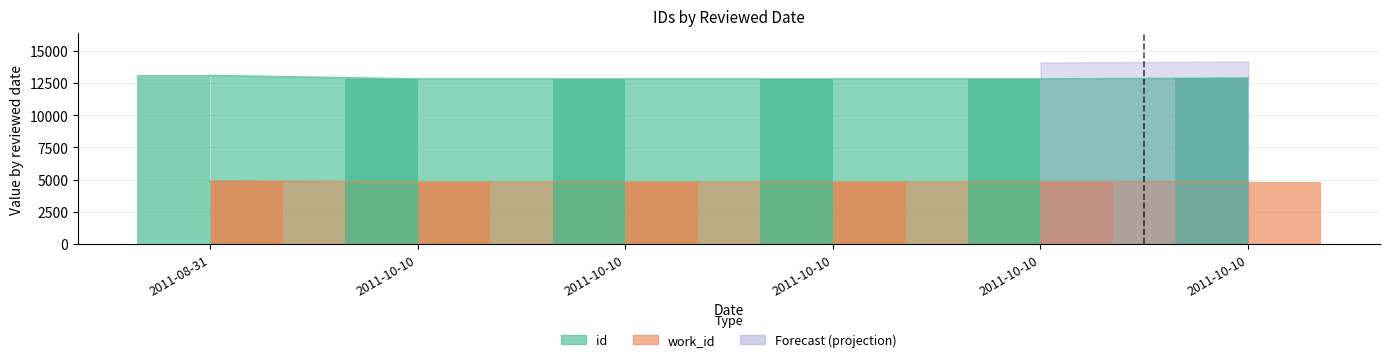

What is the sum of all work_id values?

28905